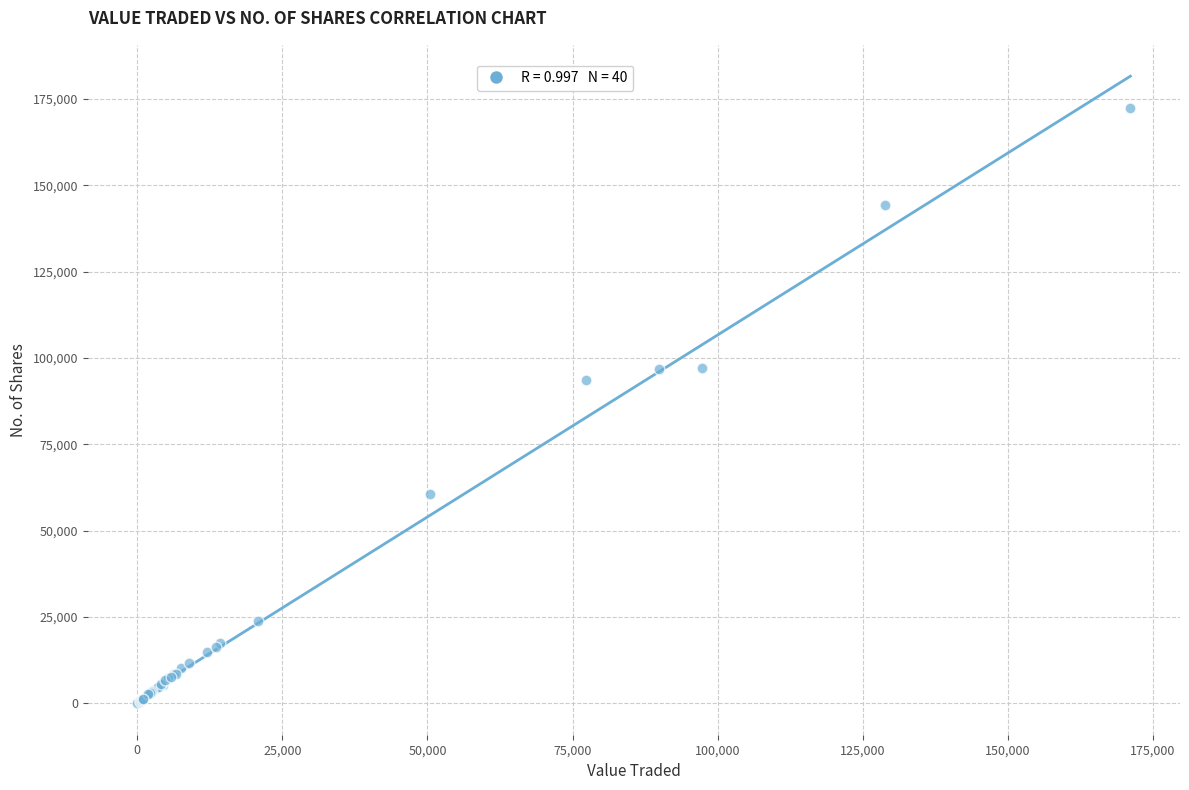

What Y value in the scatter plot is closest to 86129?

93755